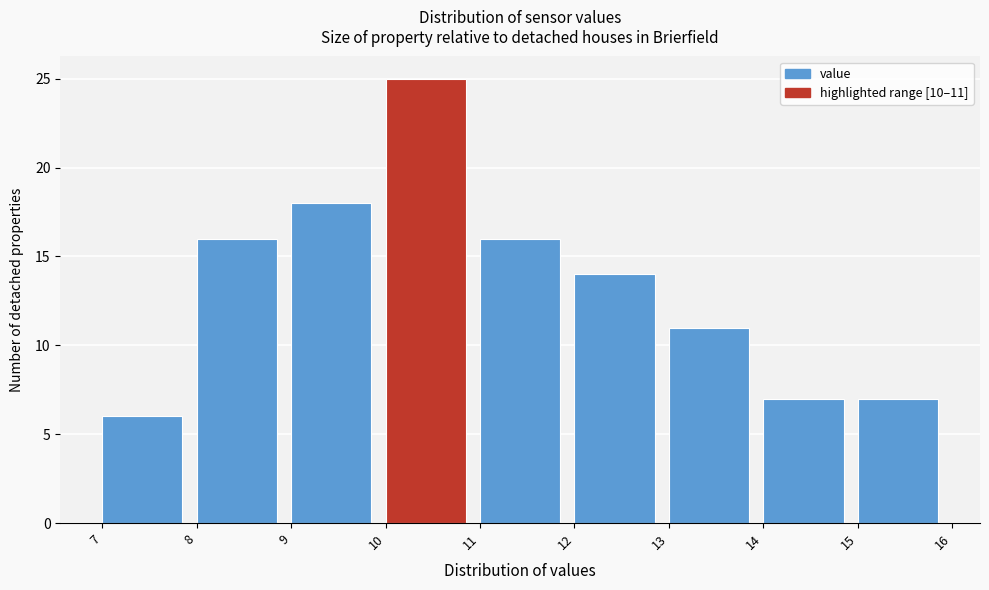

Over which range of the x-axis is the bar tallest?

10 to 11